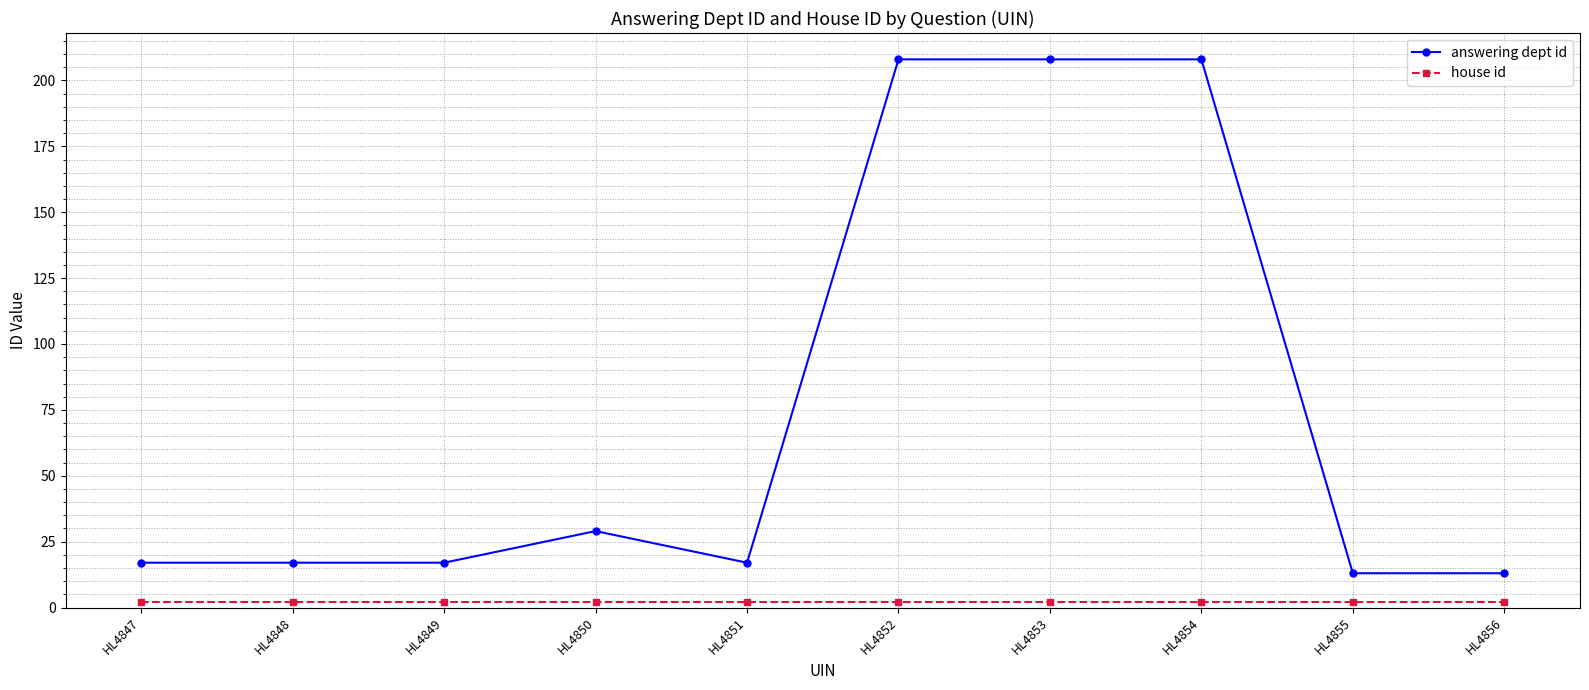

Which series has the largest total across all categories?

answering dept id